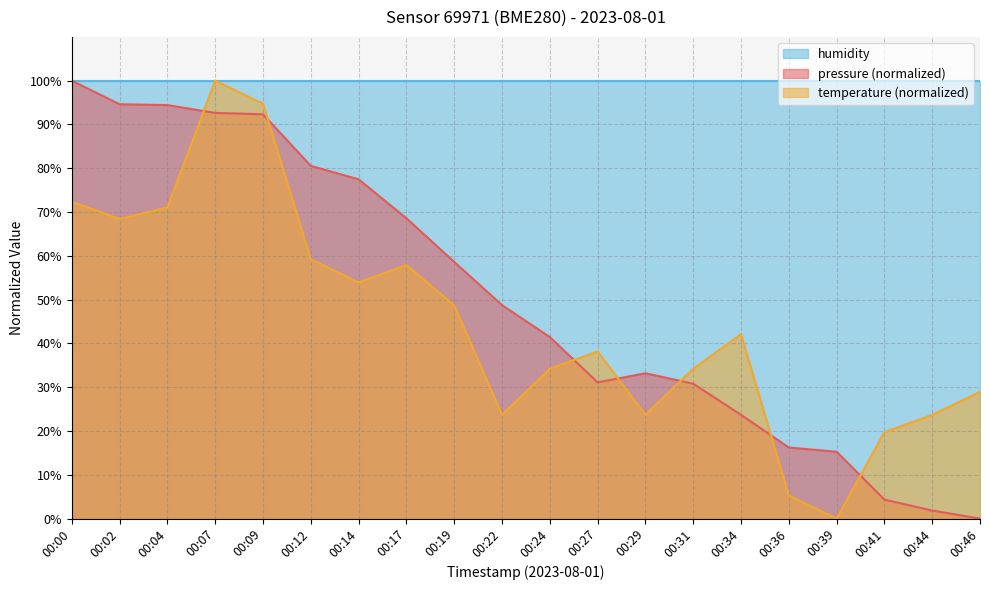

Does the chart have visible grid lines?

Yes